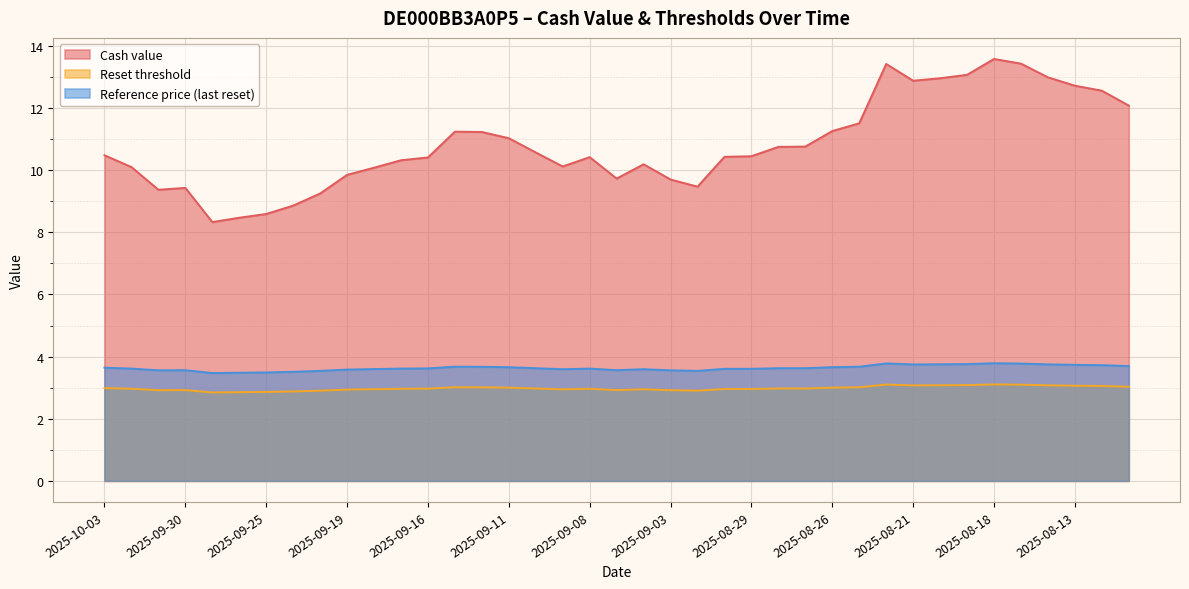

At which label does Reset threshold reach its minimum?

2025-09-29